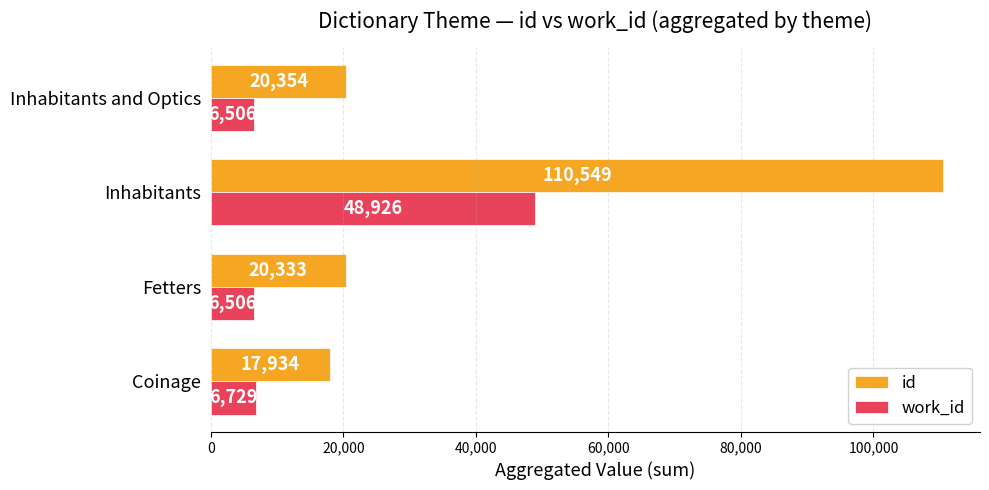

Which series has the largest total across all categories?

id